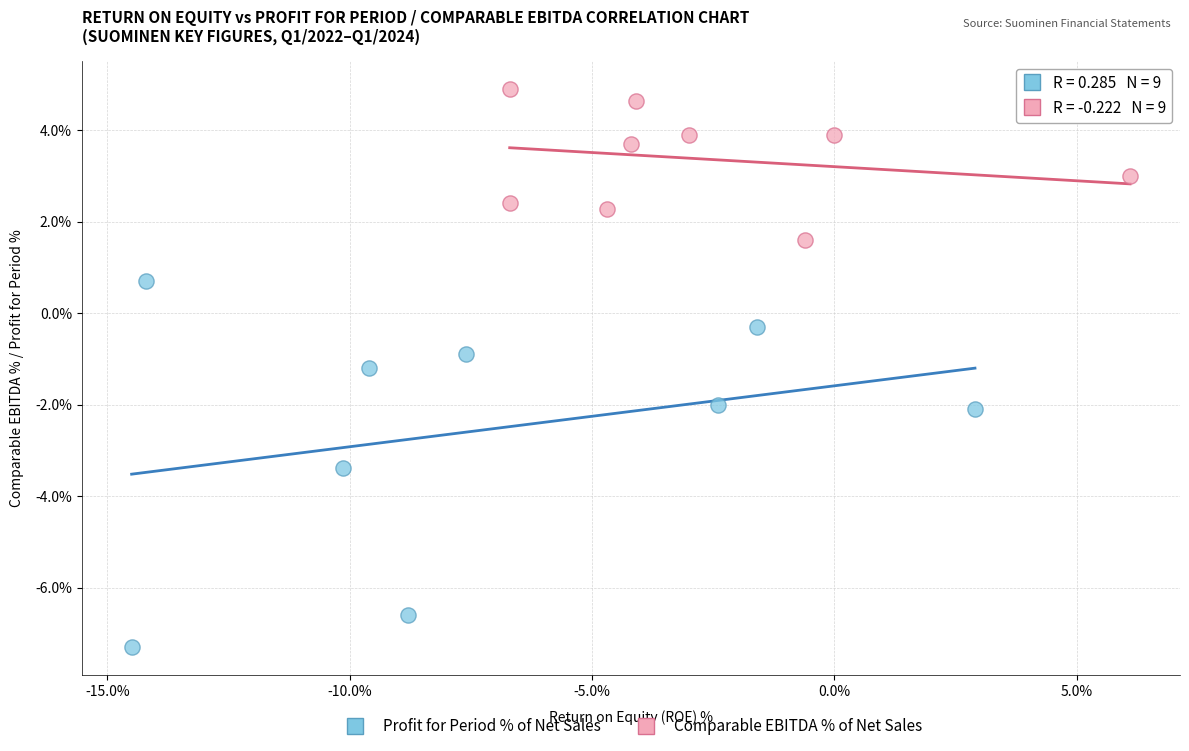

Which series contains the highest Y value?

Comparable EBITDA % of Net Sales